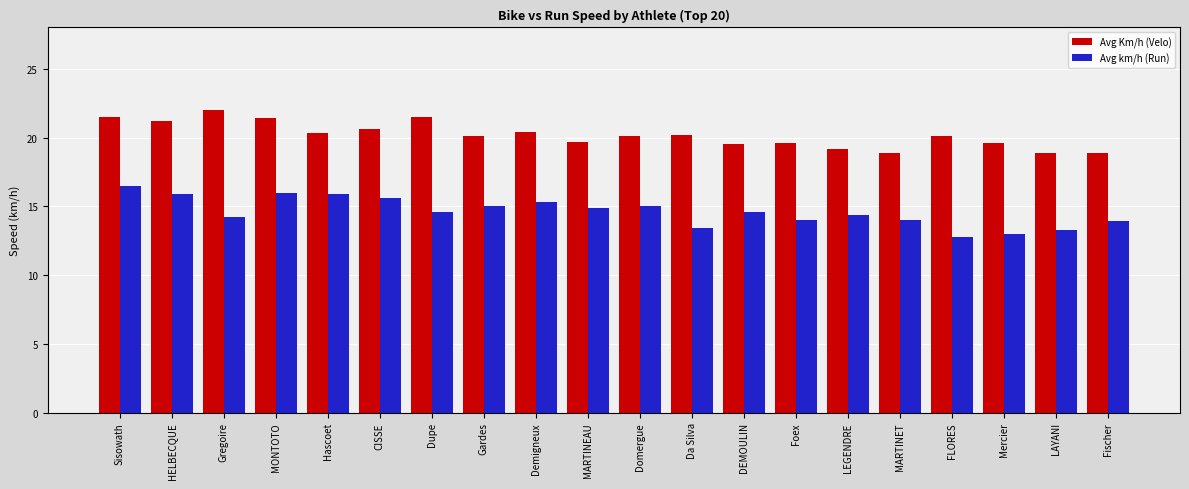

What are all the series names shown in the legend?

Avg Km/h (Velo), Avg km/h (Run)